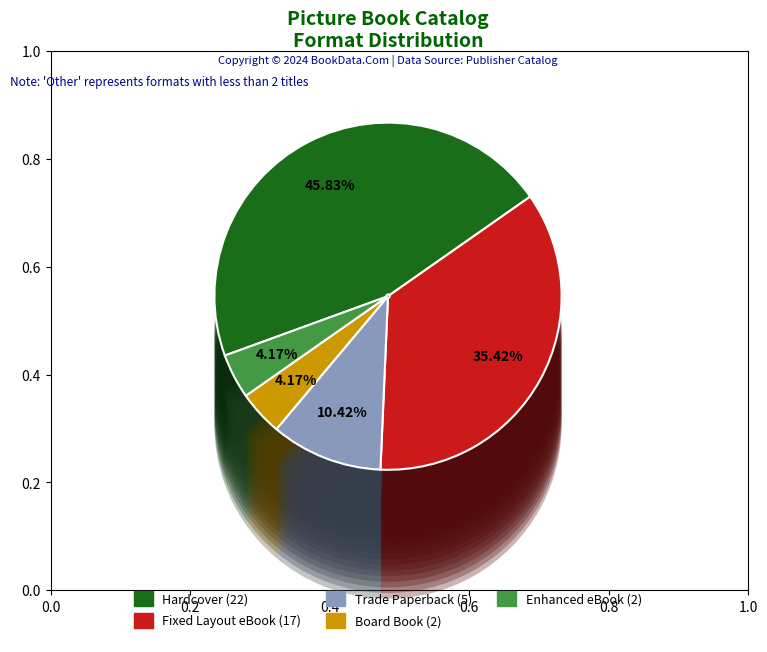

Which slice is the largest?

Hardcover